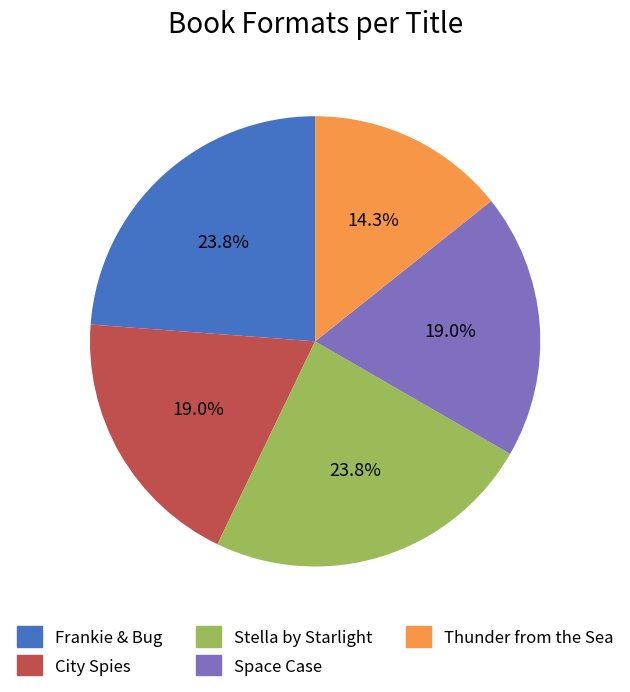

Count the number of slices in the pie.

5